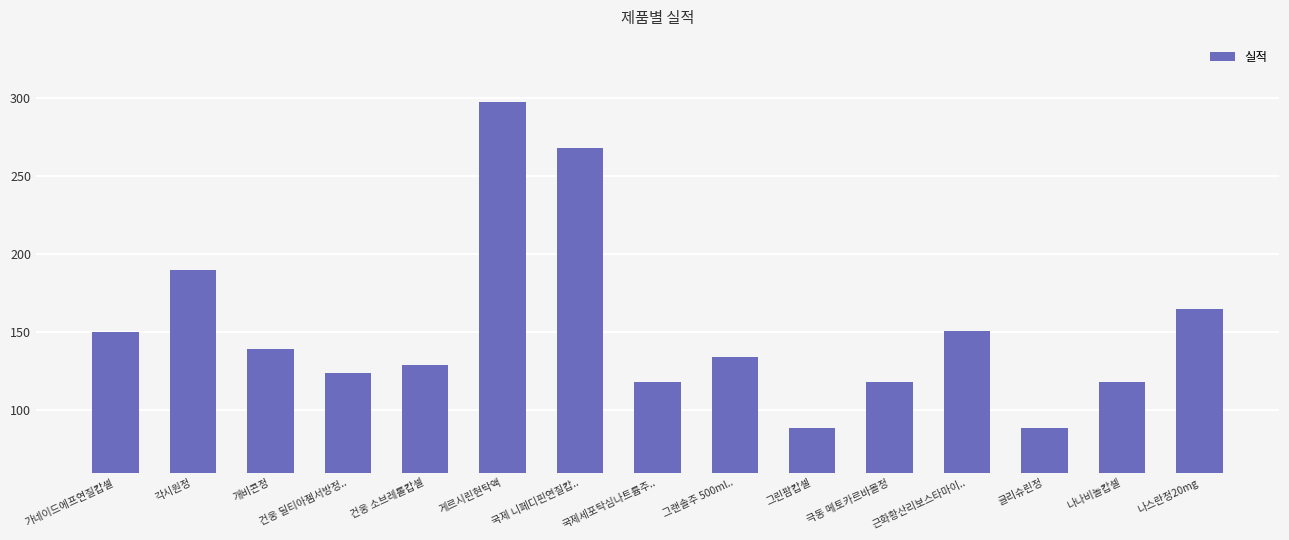

What is the label of the 11th bar from the left?

극동 메토카르바몰정